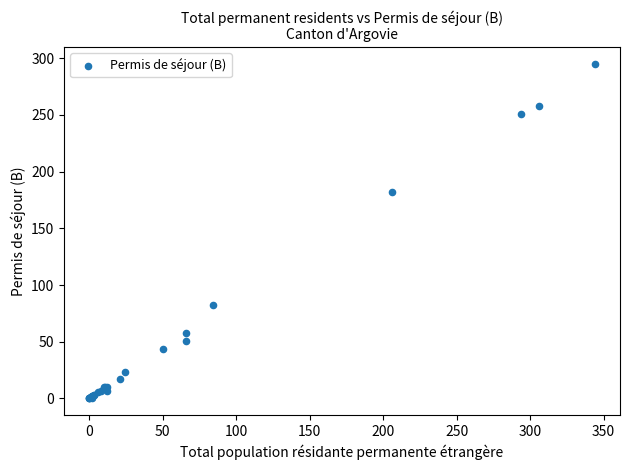

What Y value in the scatter plot is closest to 147?

182